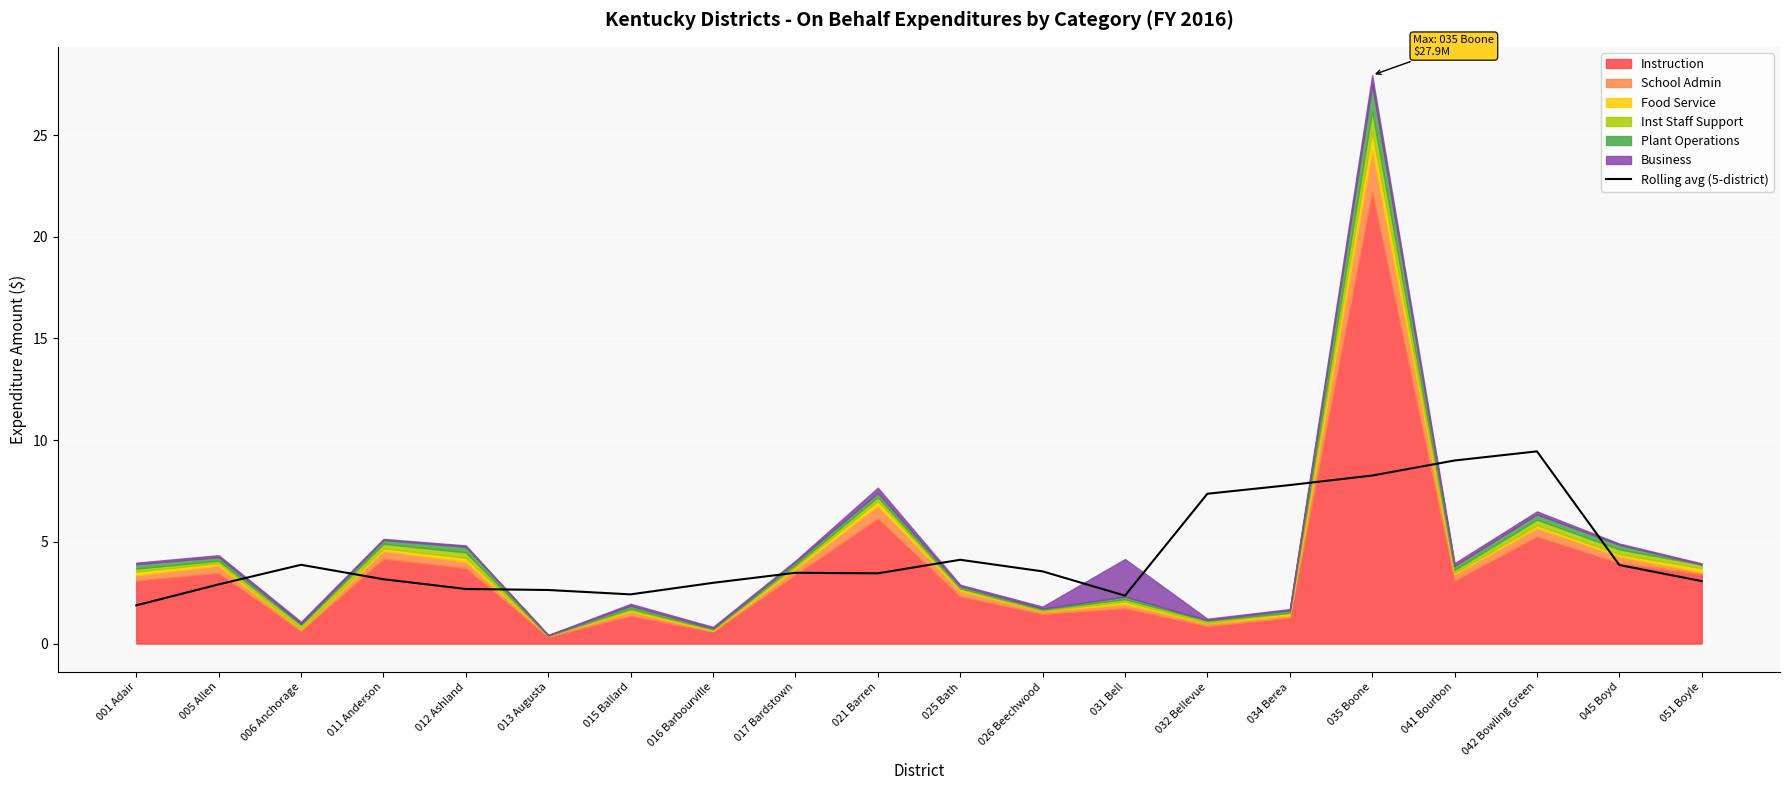

Where is the data nearest to the value 5?

025 Bath